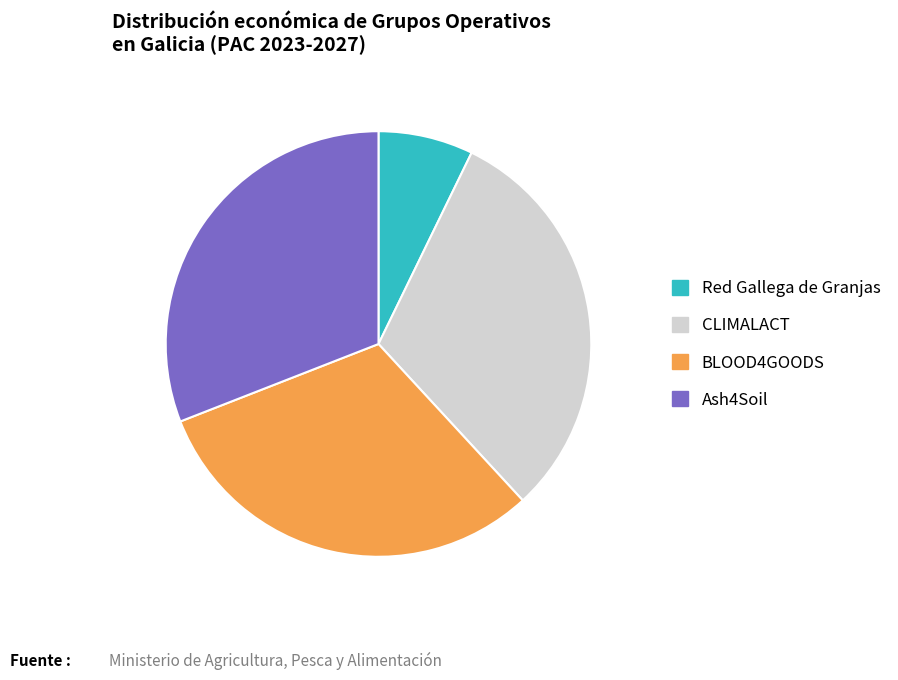

Combined, do Red Gallega de Granjas and BLOOD4GOODS account for over 50%?

No